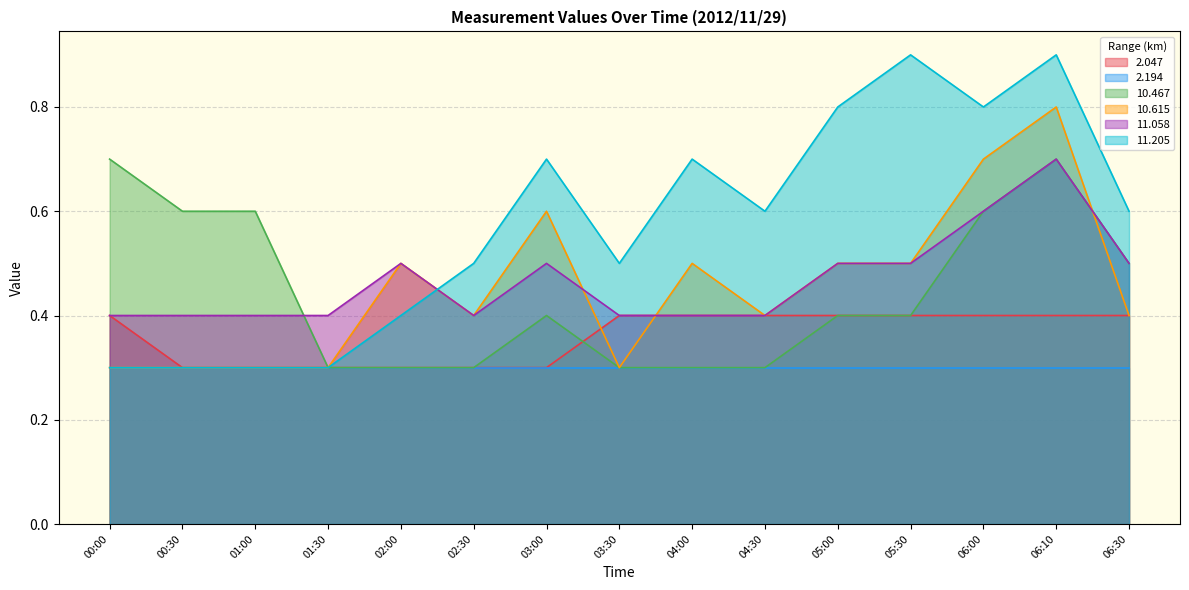

Where is   2.047 nearest to the value 0?

00:30